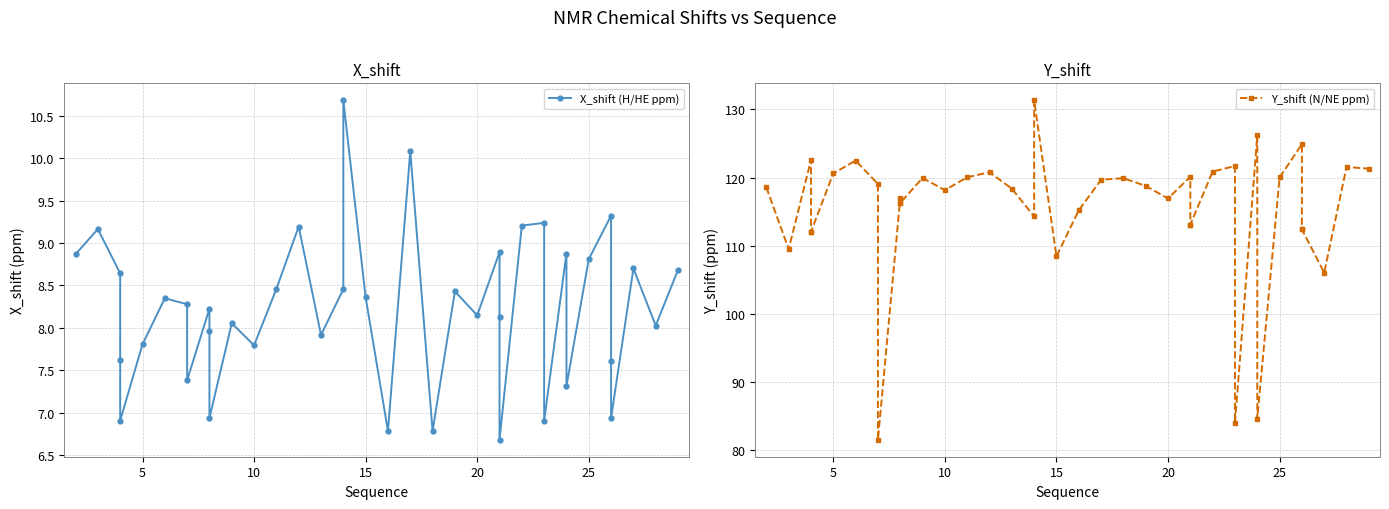

What is the average value of the X_shift (H/HE ppm) series?

8.2